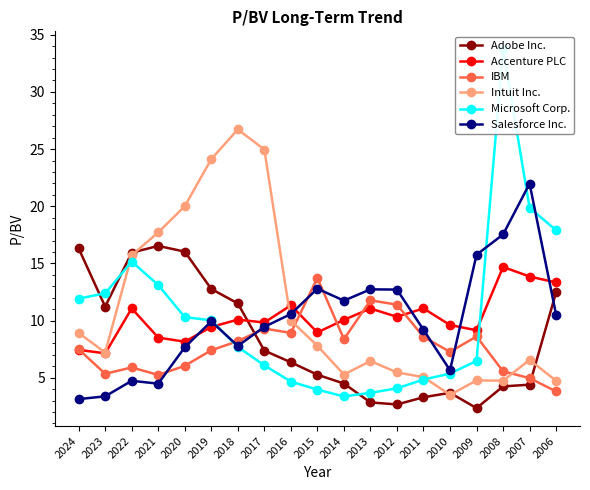

The value of Accenture PLC at 2018 is 17.7. True or false?

False